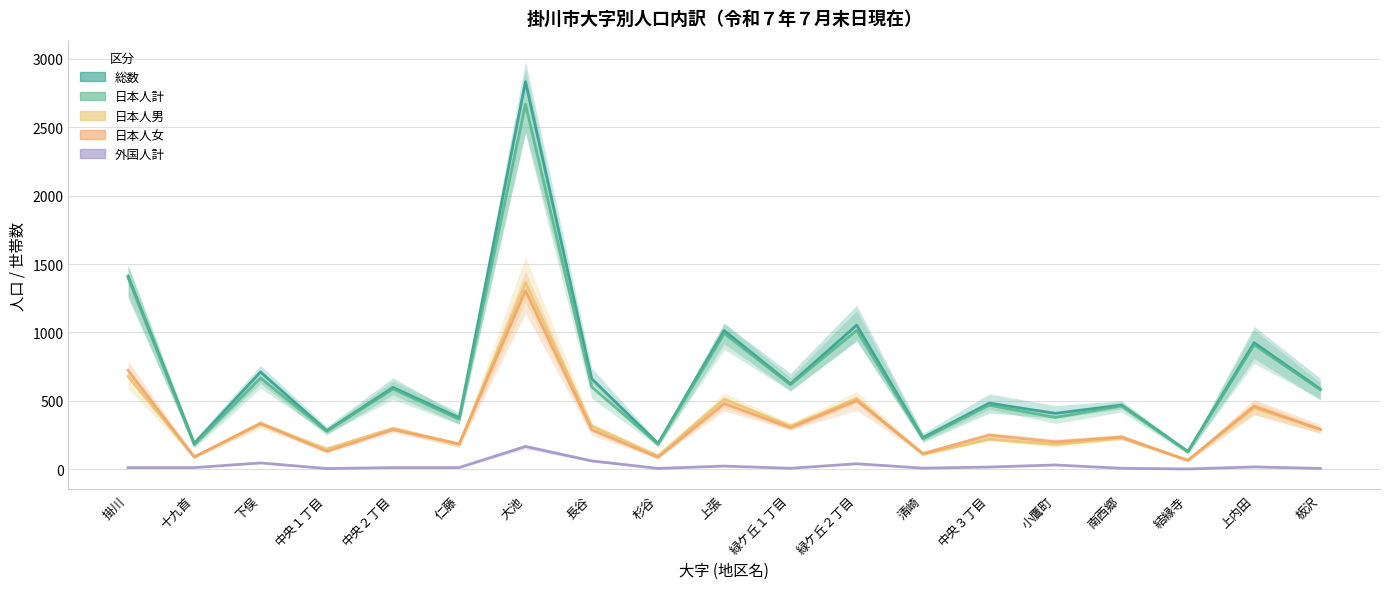

Count the number of categories in the chart.

19